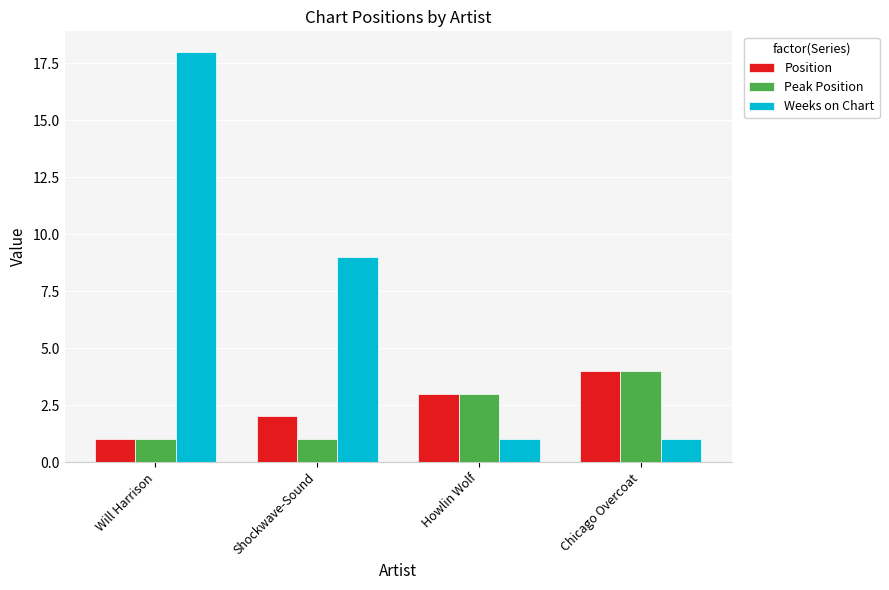

Is it true that Position equals 2 at Shockwave-Sound?

True